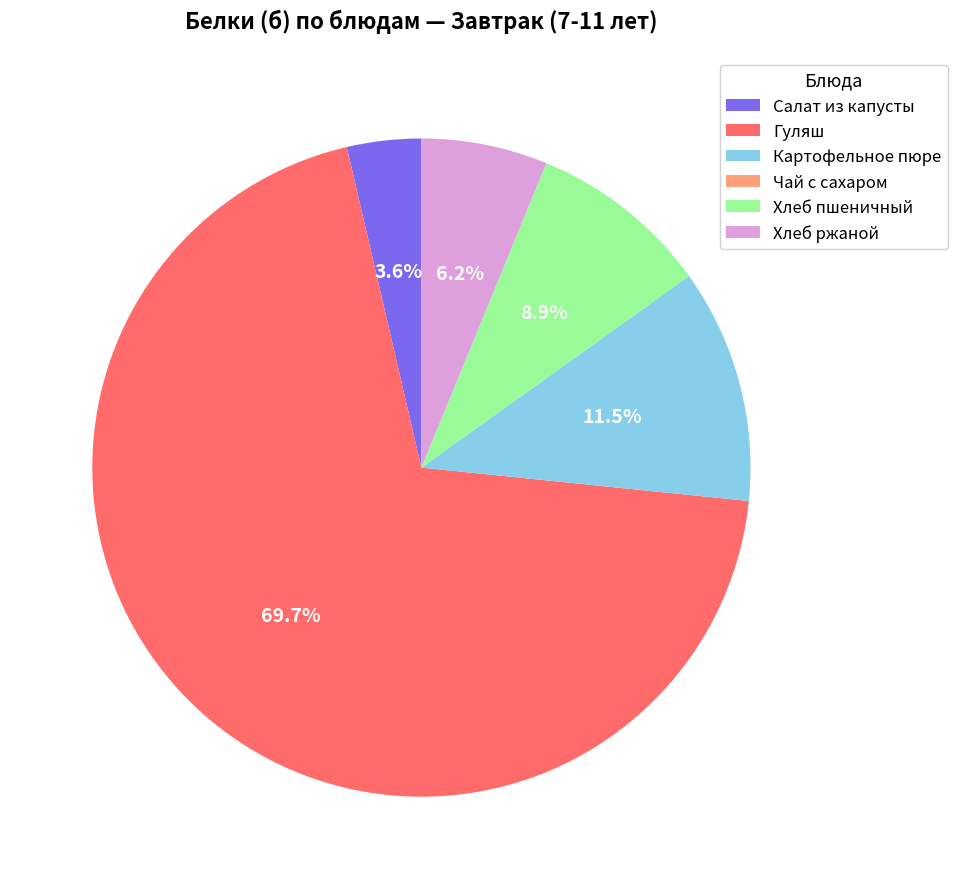

What is the largest slice in the pie chart?

Гуляш